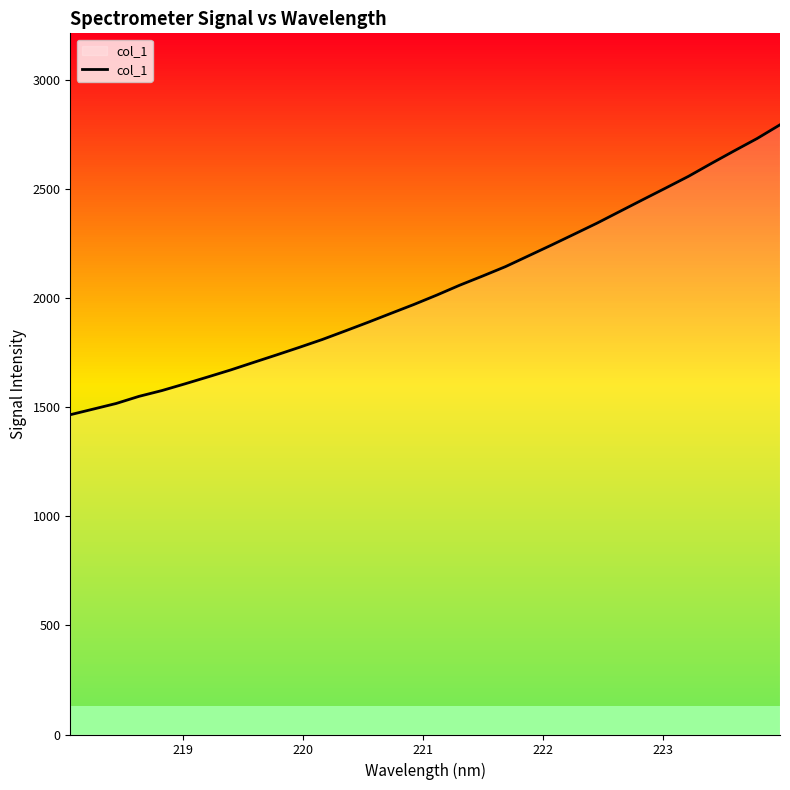

What is the greatest value displayed?

2795.7